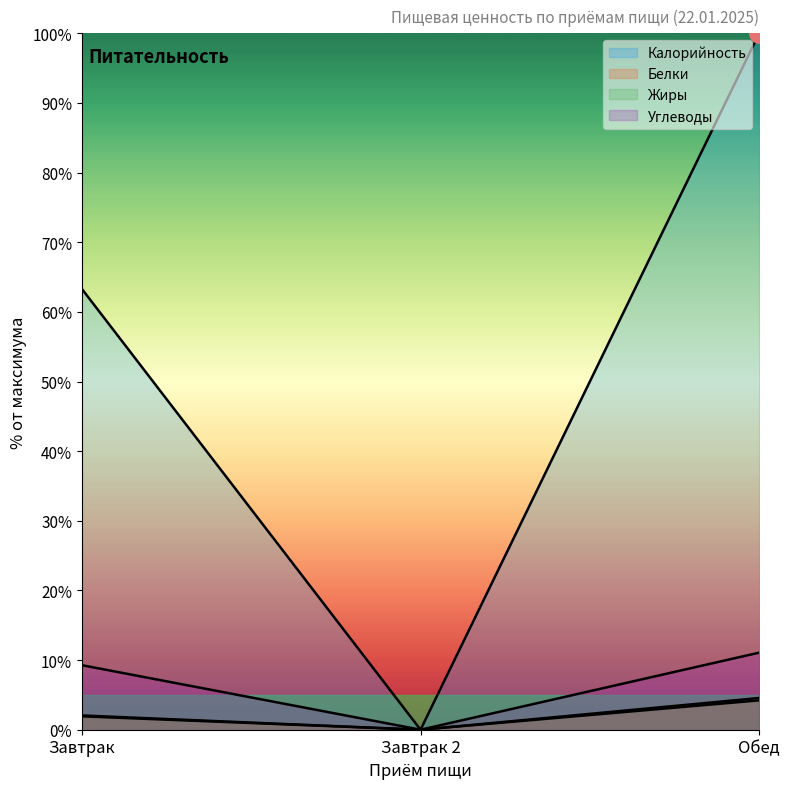

Is it true that Углеводы equals 0.0 at Завтрак 2?

True